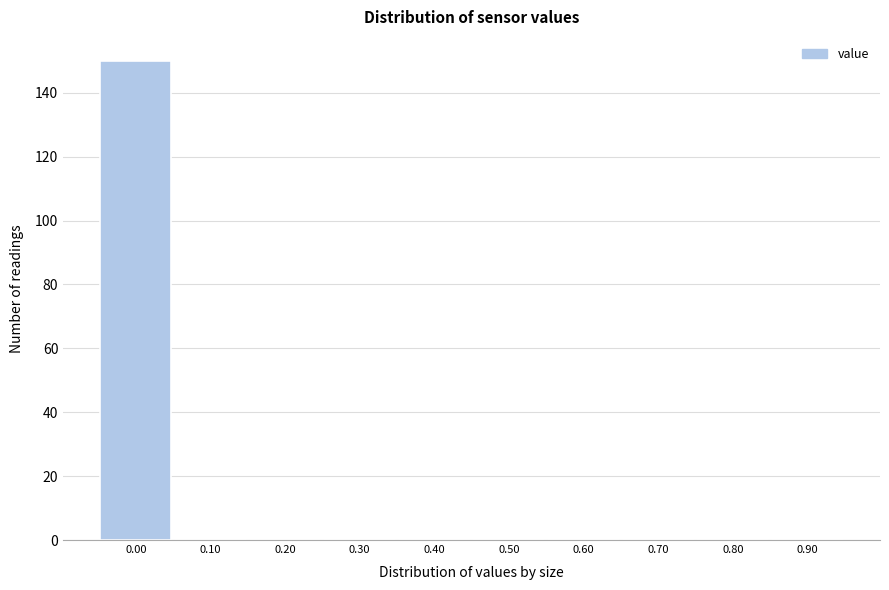

Reading left to right, list all the values displayed in this chart.

0.00=150	0.10=0	0.20=0	0.30=0	0.40=0	0.50=0	0.60=0	0.70=0	0.80=0	0.90=0